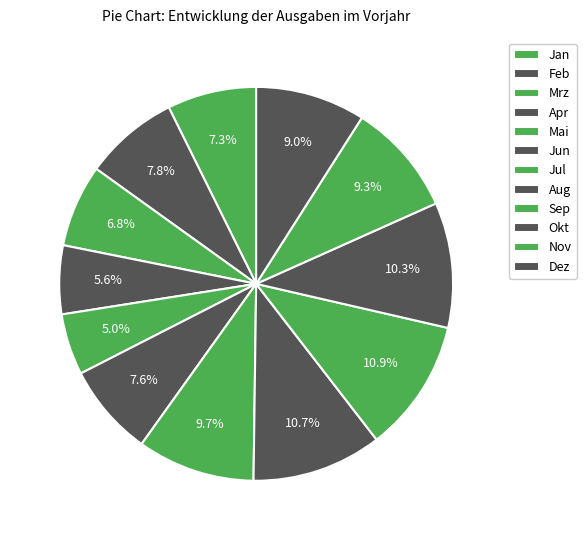

Count the number of slices in the pie.

12